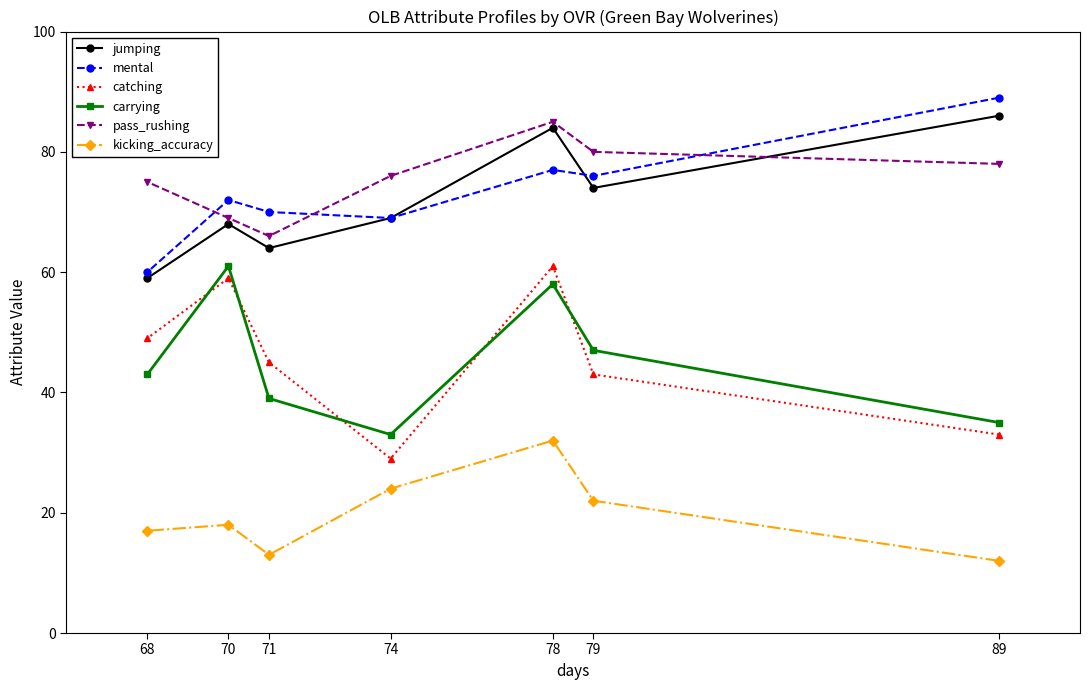

What is the sum of the carrying values at 71 and 89?

74